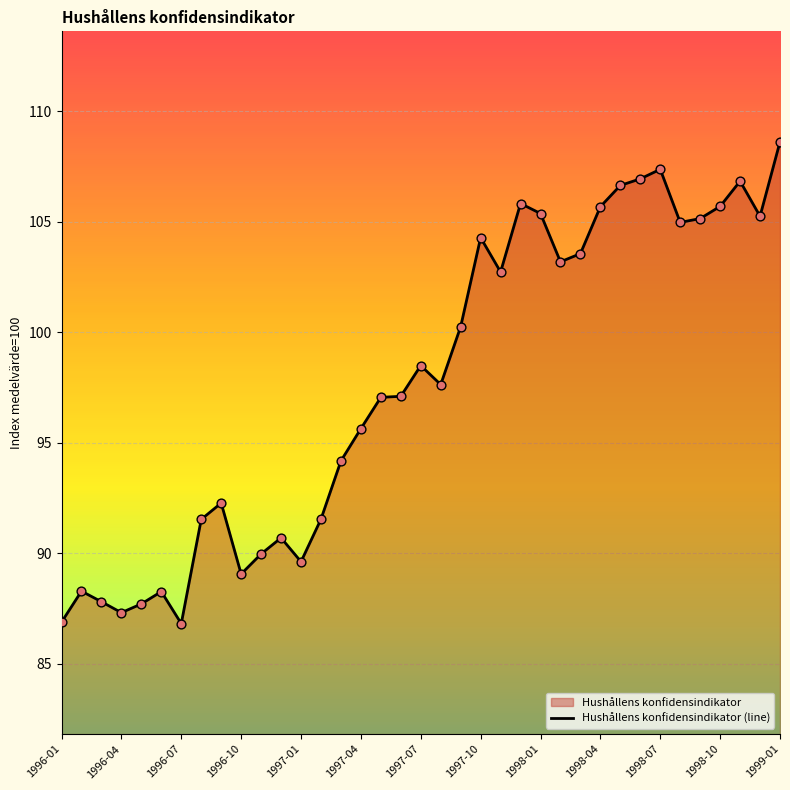

What is the change in value from 1997-01 to 1998-10?

+16.1